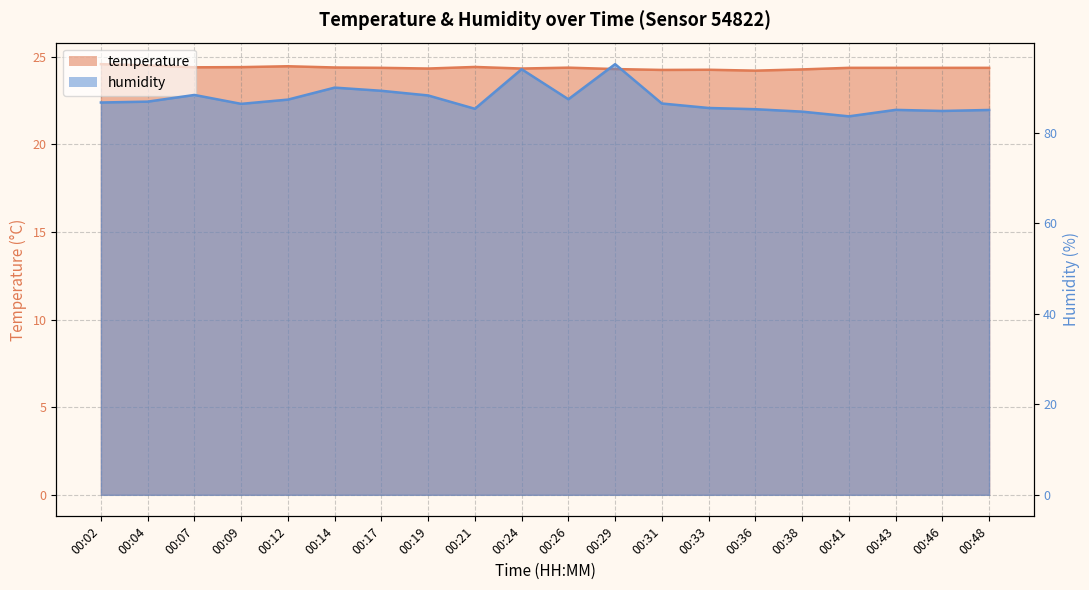

Reading left to right, list all the values displayed in this chart.

temperature (line): 00:02=24.6	00:04=24.5	00:07=24.4	00:09=24.4	00:12=24.5	00:14=24.4	00:17=24.4	00:19=24.3	00:21=24.4	00:24=24.3	00:26=24.4	00:29=24.3	00:31=24.2	00:33=24.3	00:36=24.2	00:38=24.3	00:41=24.4	00:43=24.4	00:46=24.4	00:48=24.4
humidity (line): 00:02=86.7	00:04=86.9	00:07=88.4	00:09=86.4	00:12=87.4	00:14=90.0	00:17=89.3	00:19=88.3	00:21=85.3	00:24=94.1	00:26=87.5	00:29=95.2	00:31=86.5	00:33=85.5	00:36=85.3	00:38=84.7	00:41=83.7	00:43=85.1	00:46=84.9	00:48=85.1